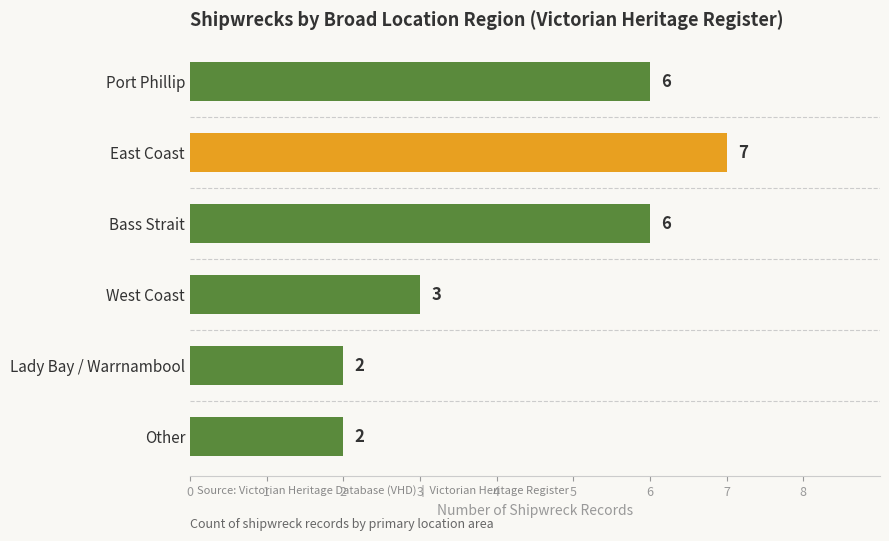

List the labels in order of value, smallest first.

Lady Bay / Warrnambool, Other, West Coast, Port Phillip, Bass Strait, East Coast